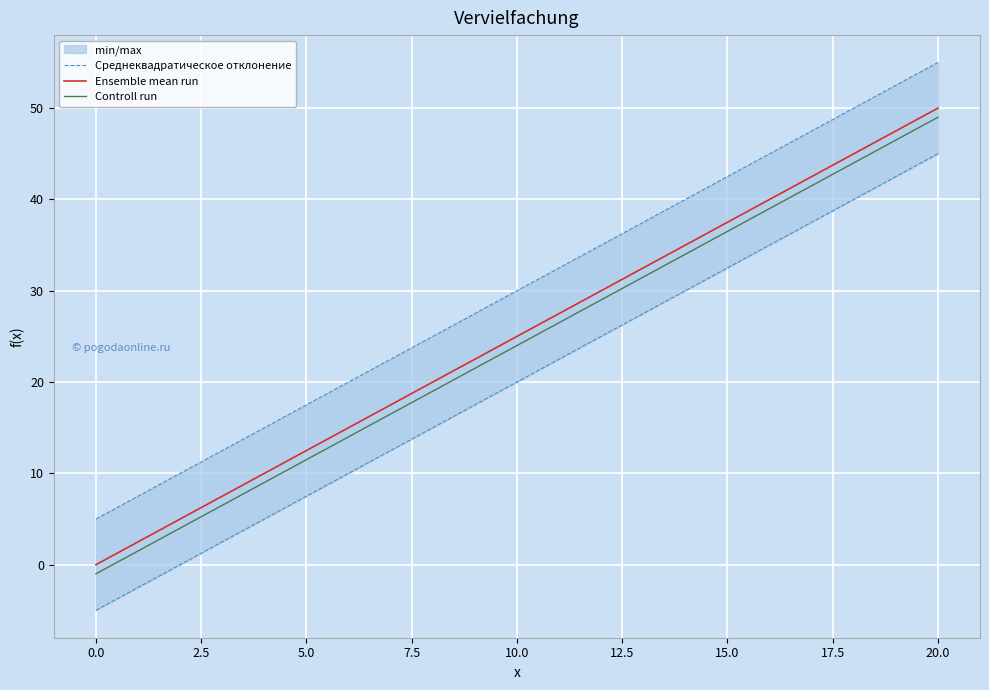

True or false: Ensemble mean run and Controll run intersect in this chart.

False